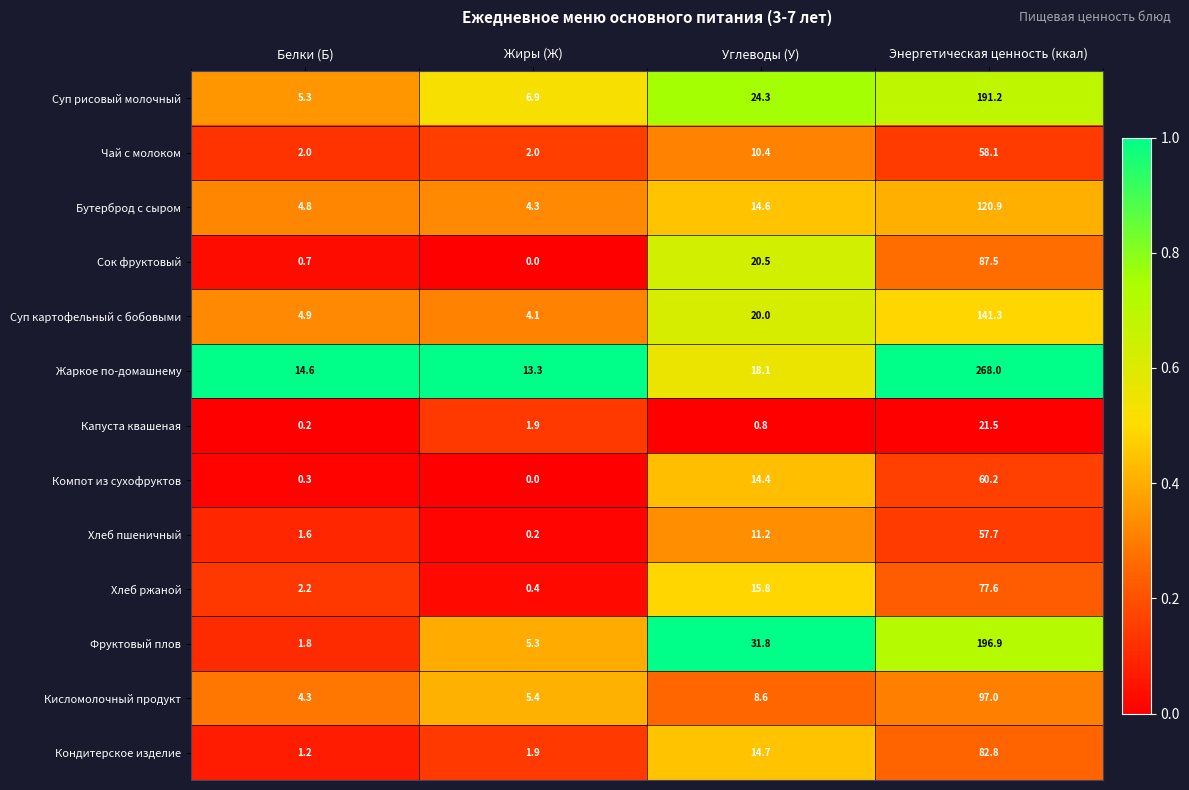

Which series has the largest range (max minus min)?

Жаркое по-домашнему